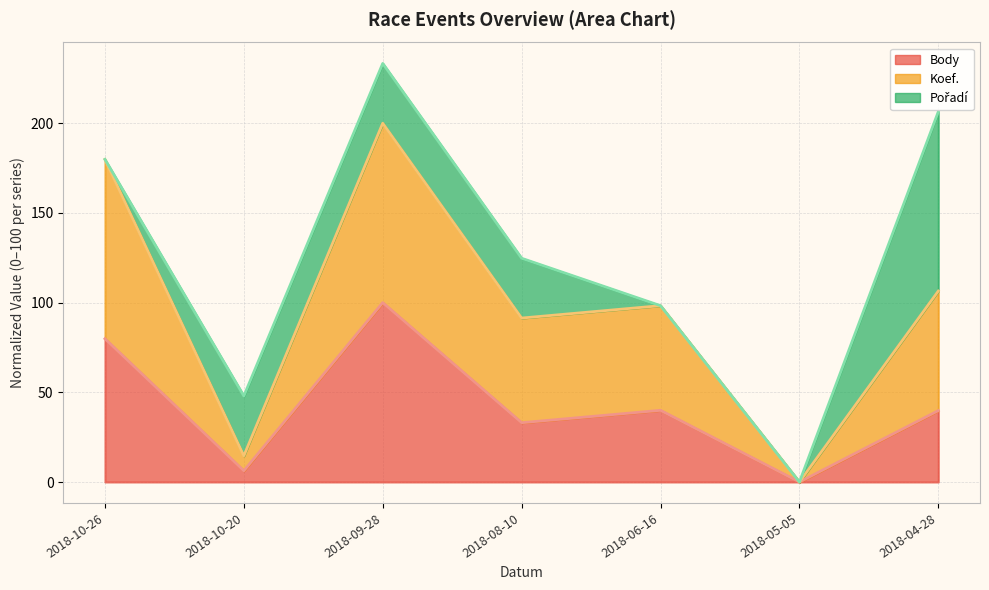

True or false: Koef. has a value of 64.7 at 2018-10-26.

False